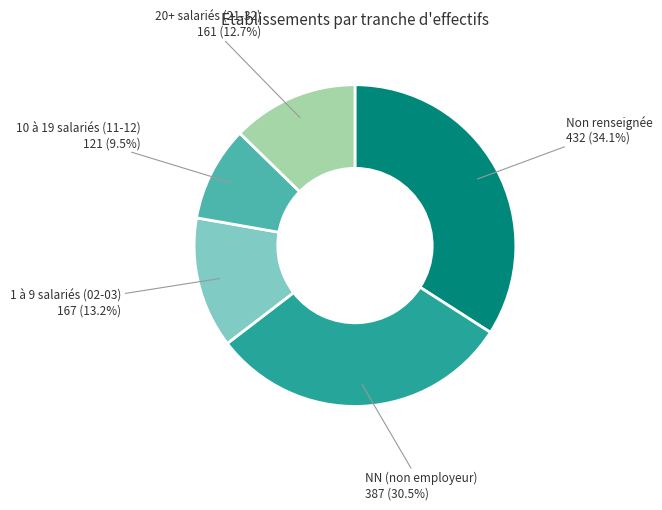

Is there a majority slice in this chart?

No